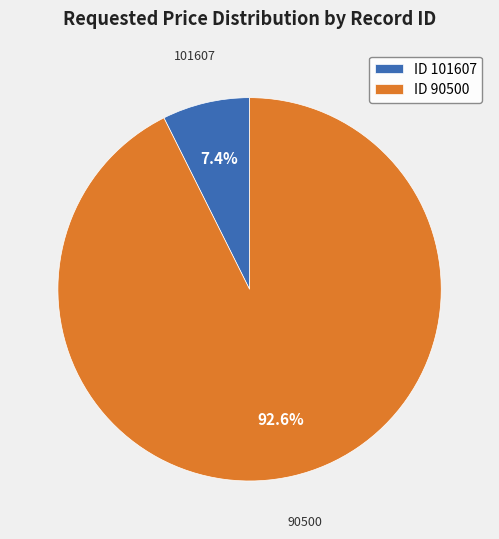

Which slice is the largest?

ID 90500